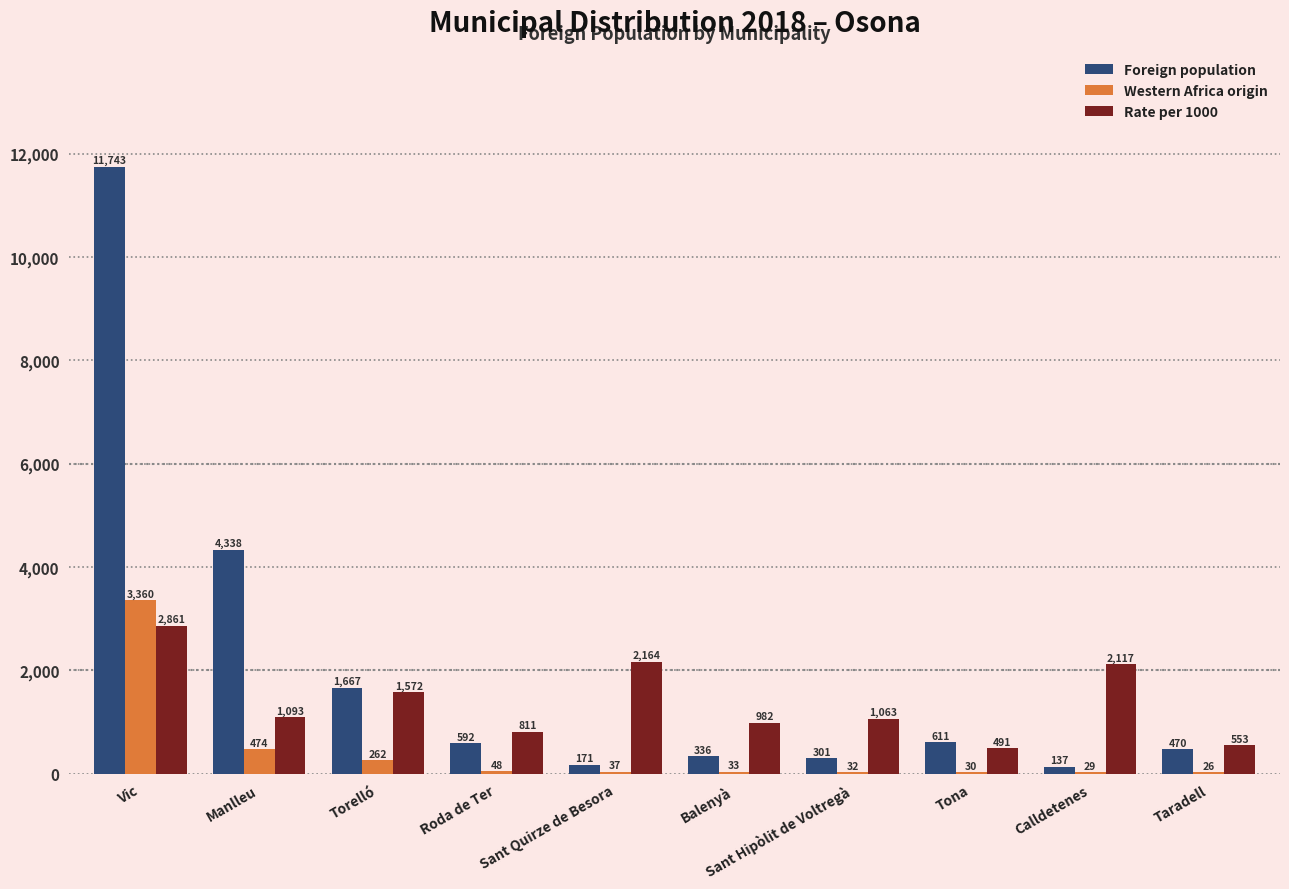

At which label does Western Africa origin first exceed 37?

Vic